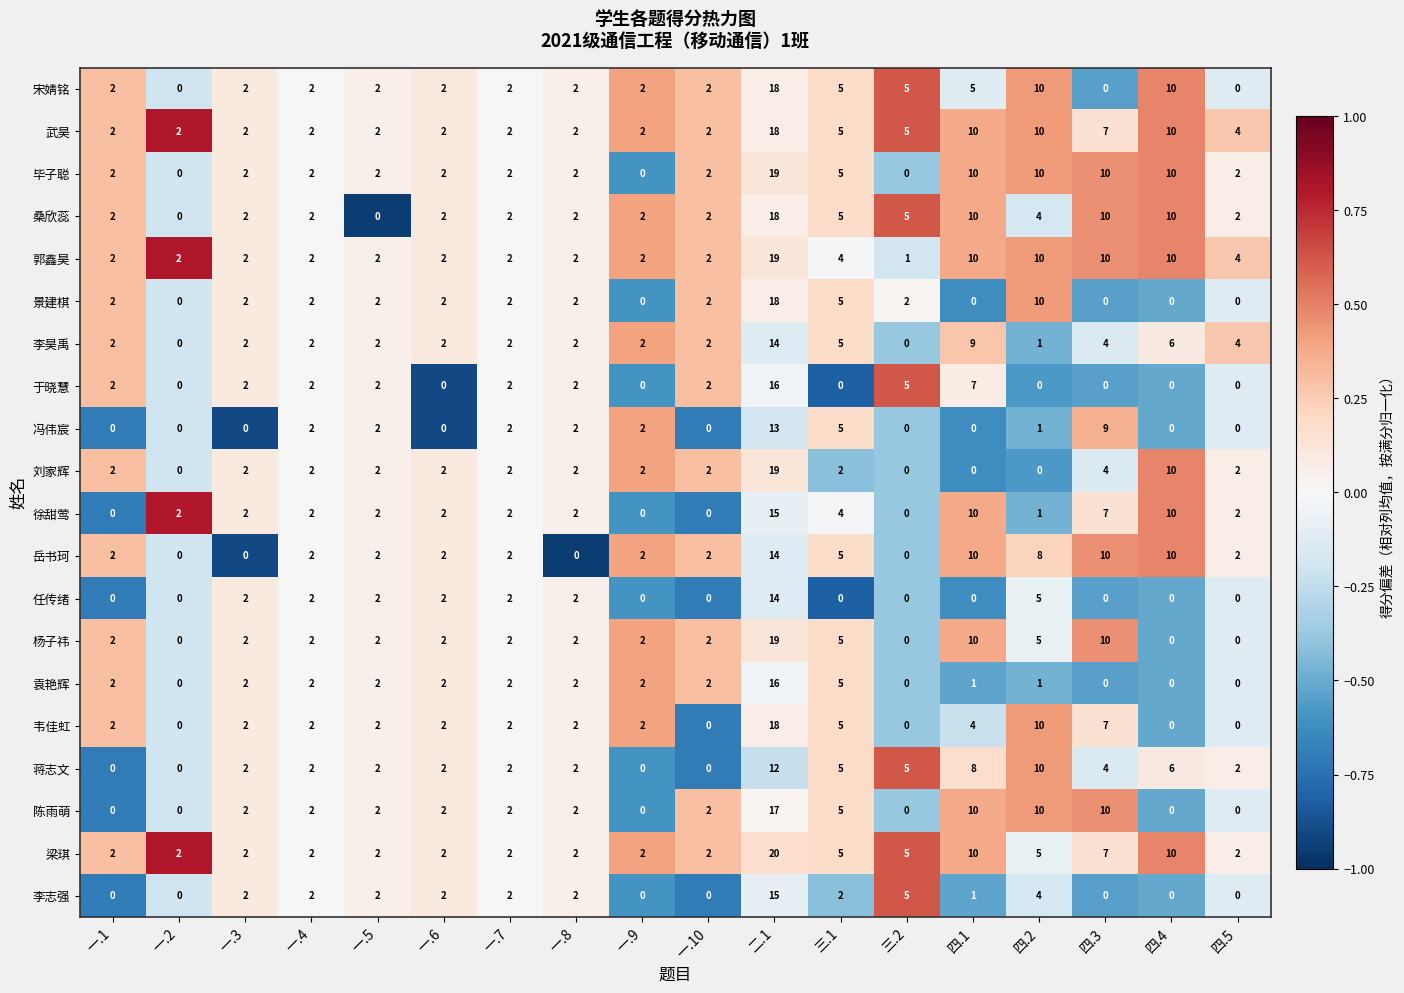

What is the spread (max minus min) of values at 四.2?

10